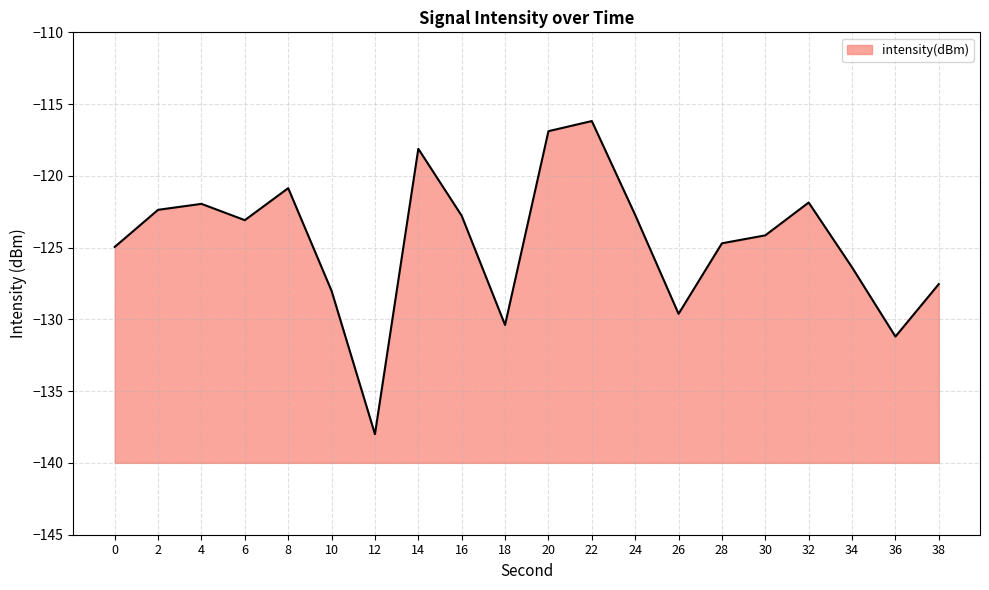

List the labels in order of value, smallest first.

12, 36, 18, 26, 10, 38, 34, 0, 28, 30, 6, 16, 24, 2, 4, 32, 8, 14, 20, 22